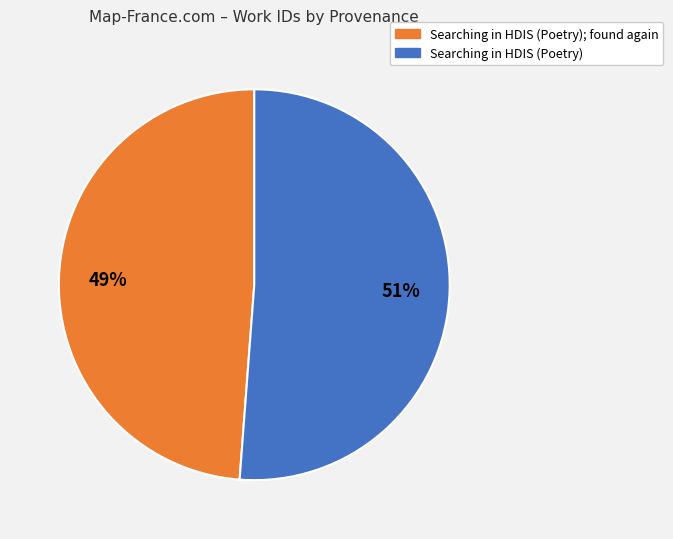

To the nearest percent, what is the average slice percentage?

50%